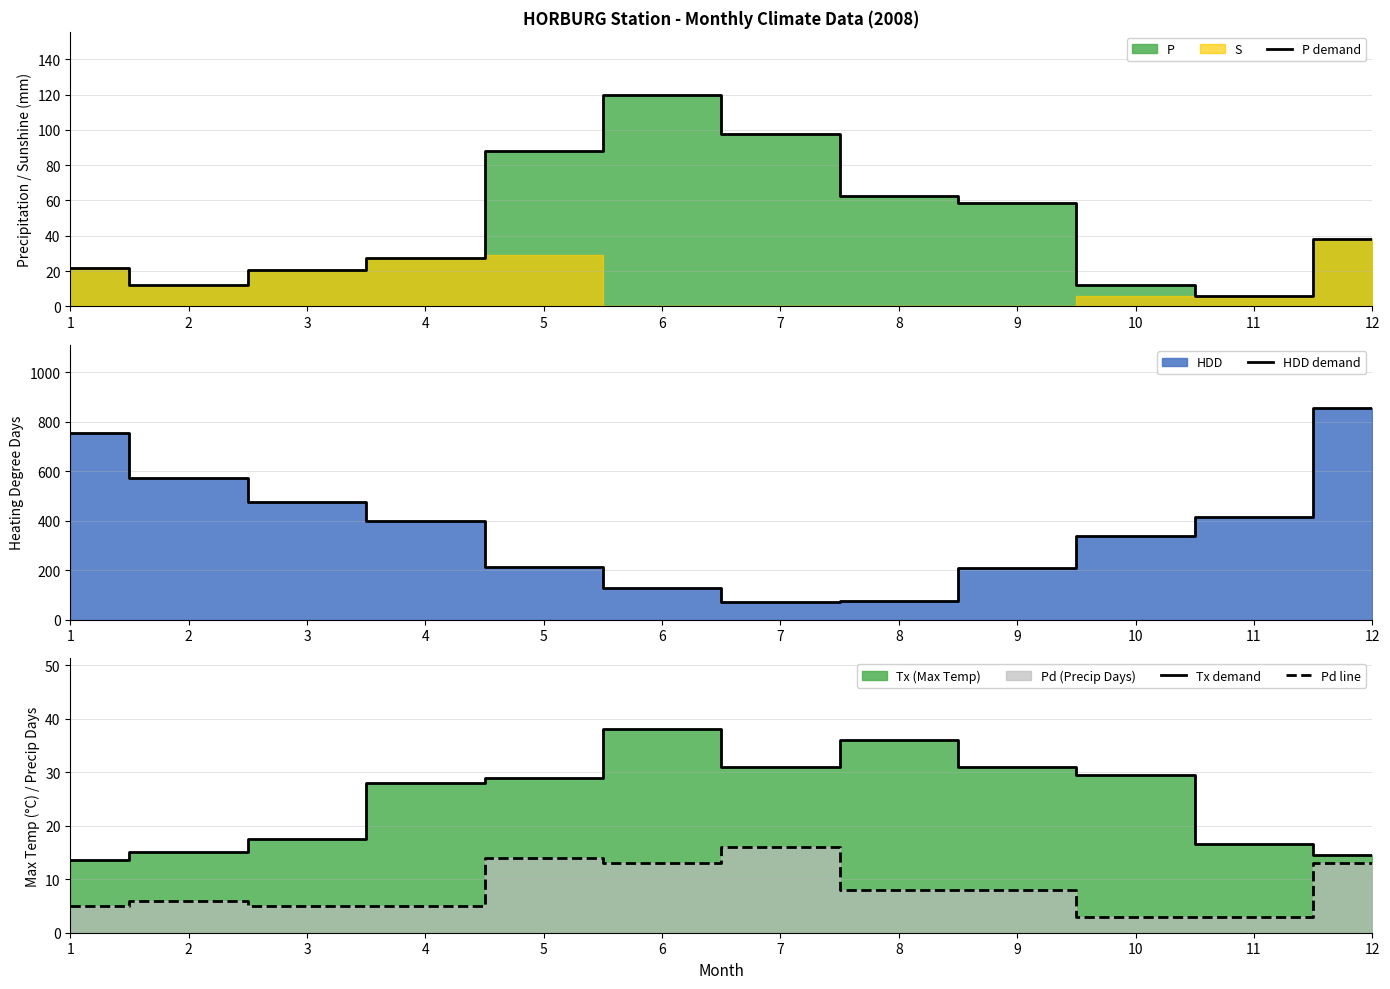

Rank the series by their maximum value, from lowest to highest.

Pd line, Tx demand, P demand, HDD demand